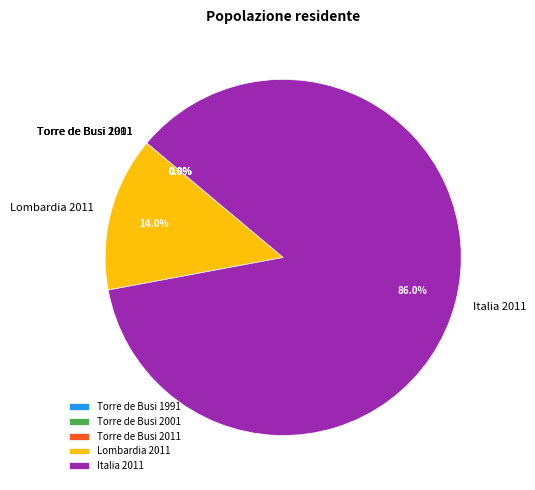

Is the sum of Italia 2011 and Lombardia 2011 greater than half?

Yes